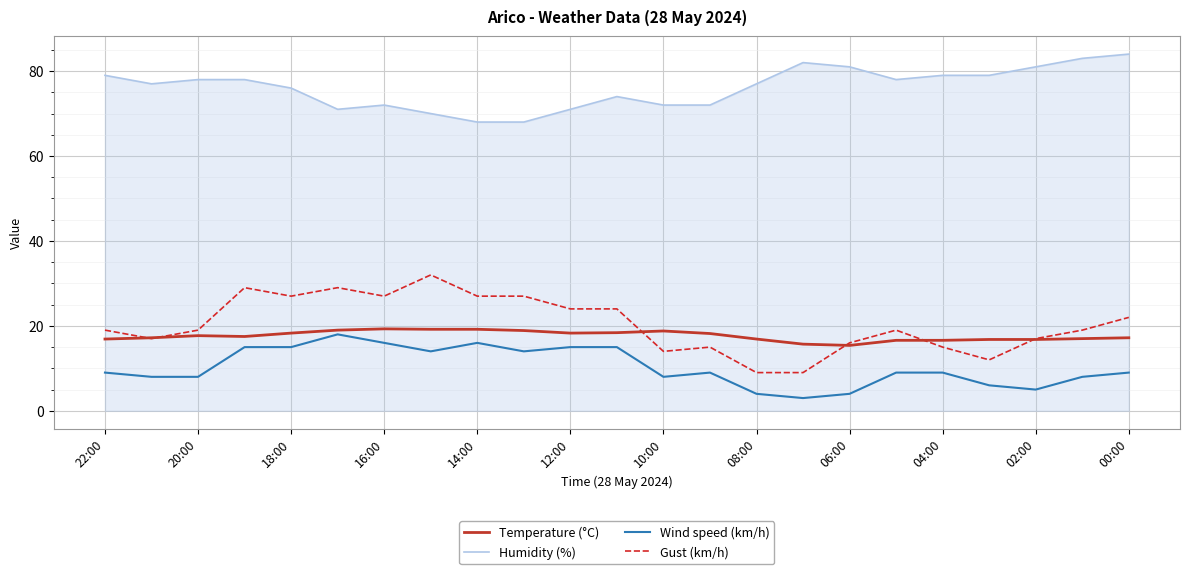

What is the difference between the second highest and minimum values in the Temperature (°C) series?

3.8